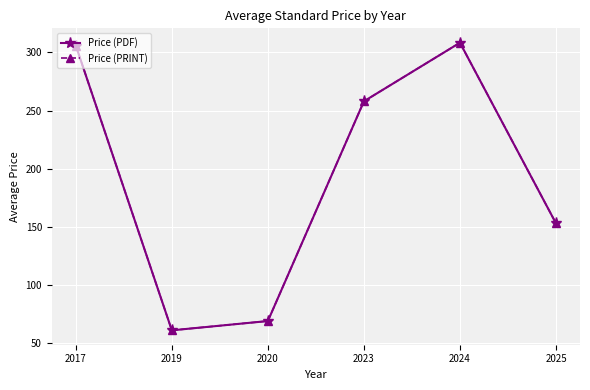

Does the chart have visible grid lines?

Yes